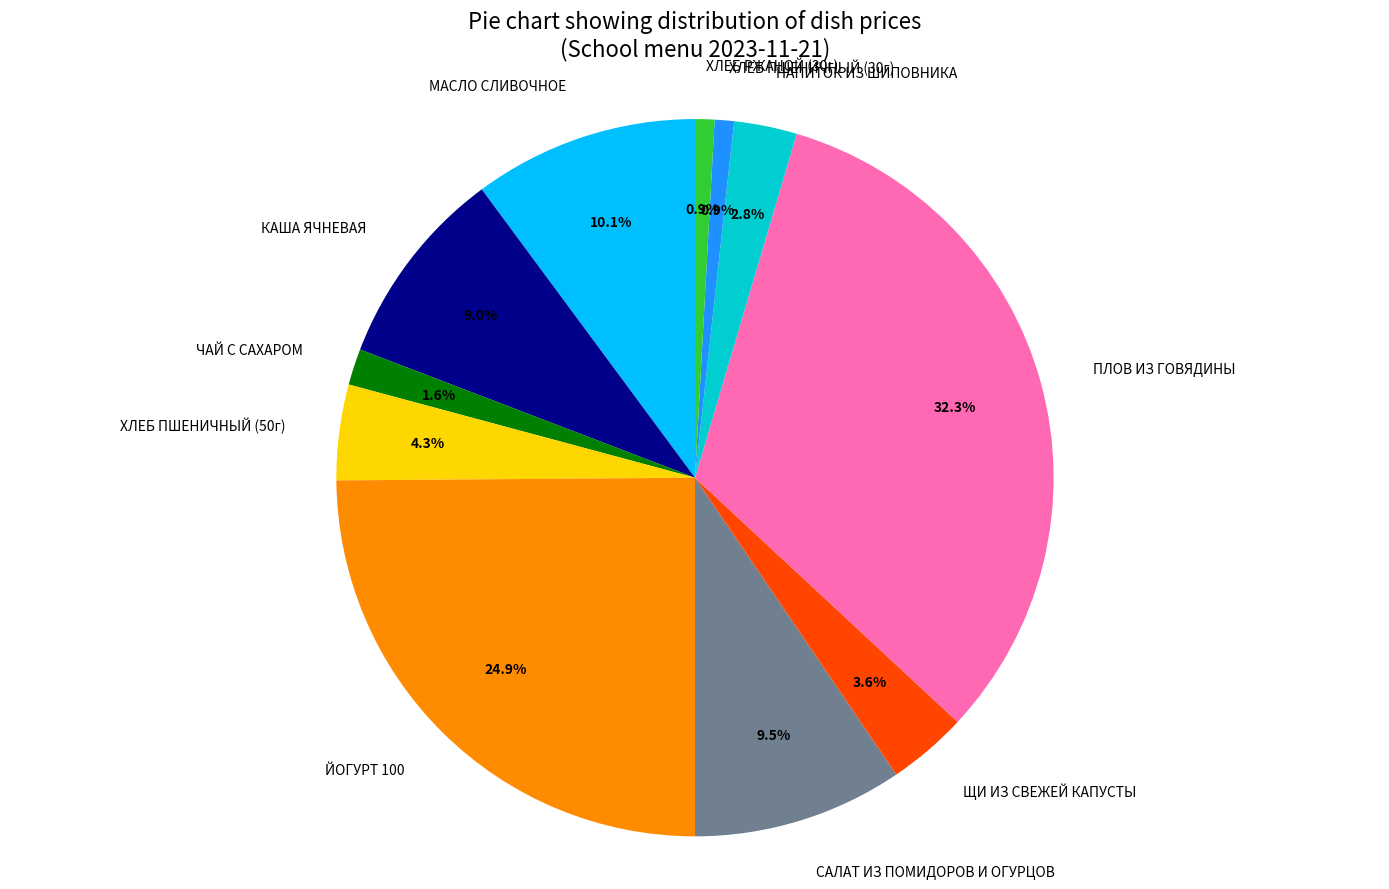

Does ЩИ ИЗ СВЕЖЕЙ КАПУСТЫ account for over 50% of the chart?

No